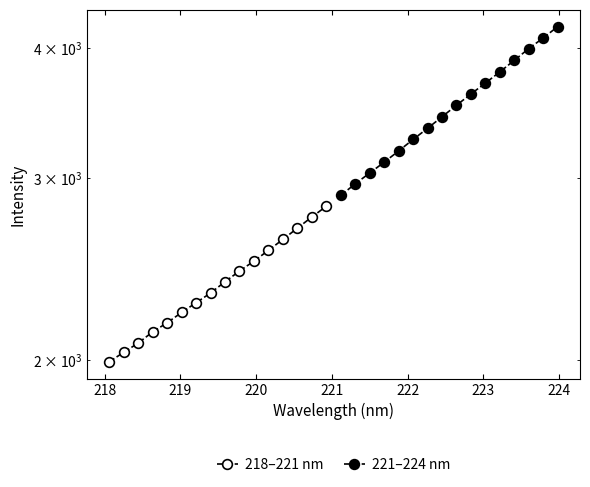

What is the greatest value displayed?

4194.6